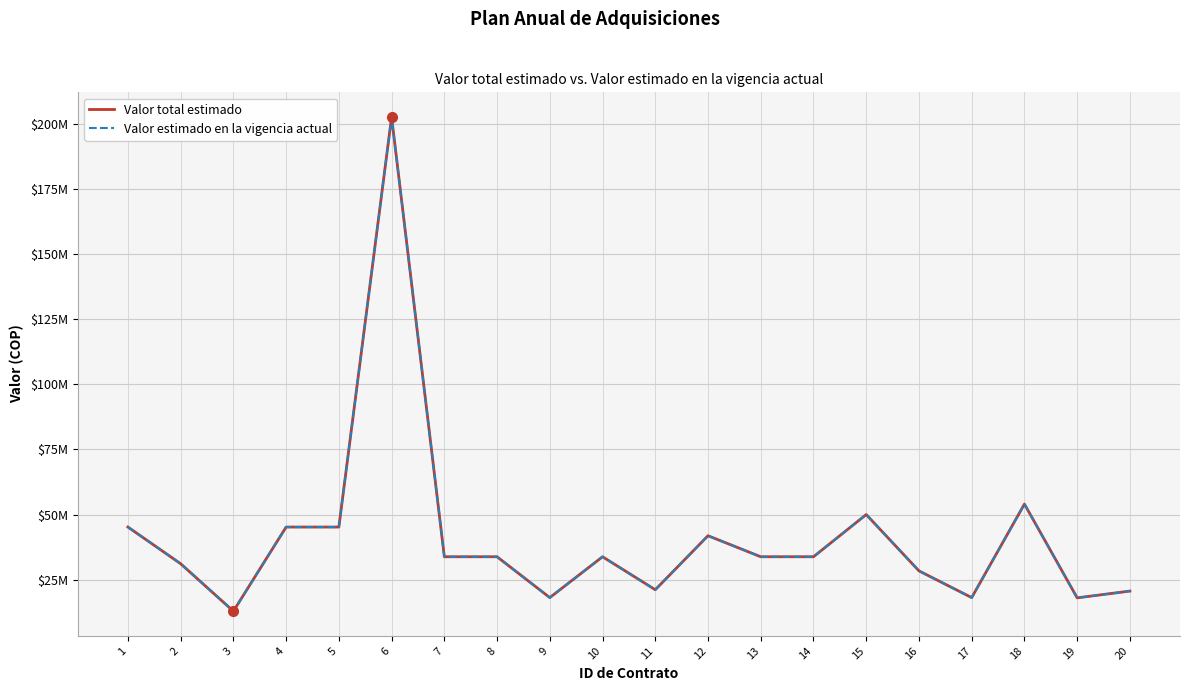

At 5, list the series in order from smallest to largest.

Valor total estimado, Valor estimado en la vigencia actual